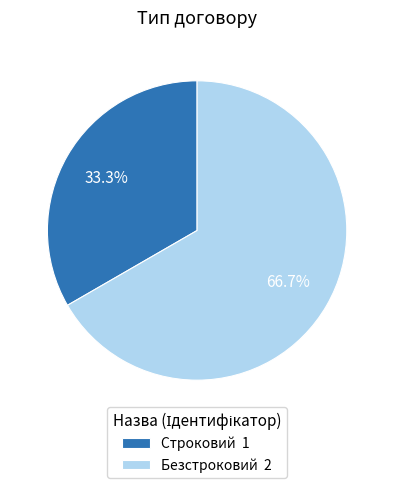

The Безстроковий slice represents 67% of the pie. True or false?

True